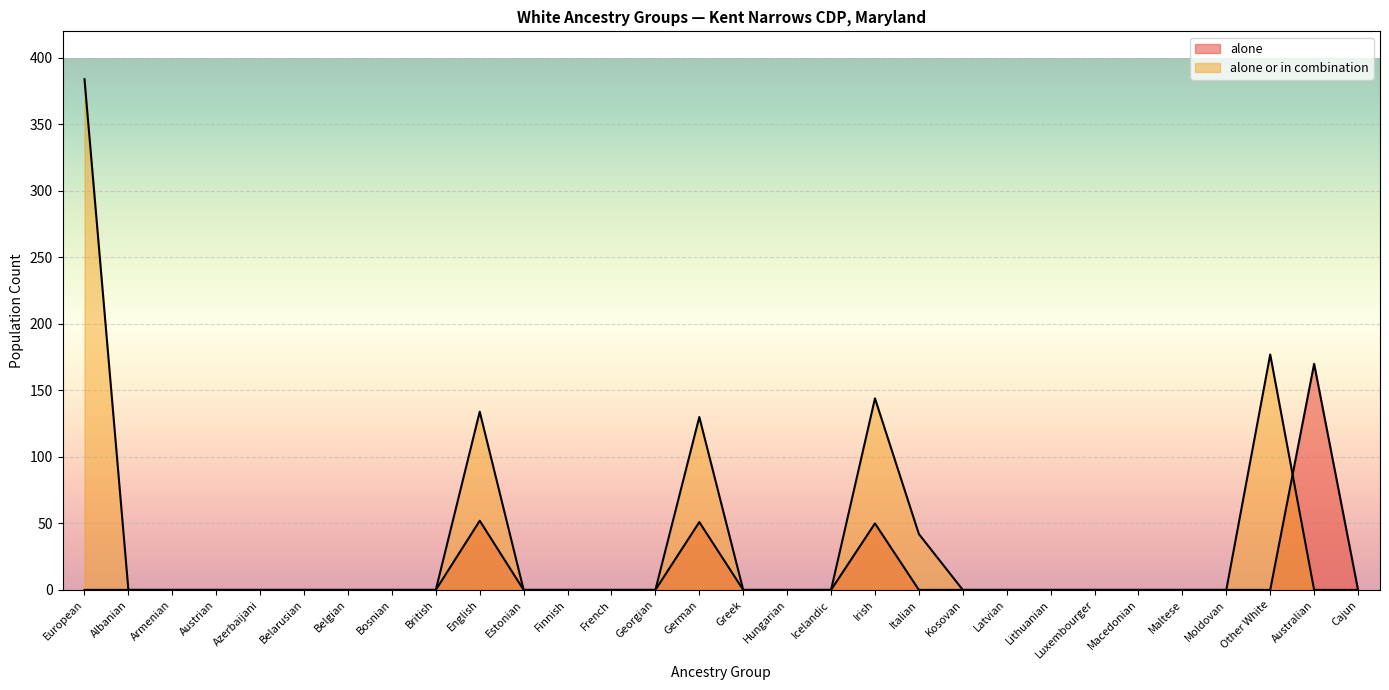

What position from the right is Belarusian?

25